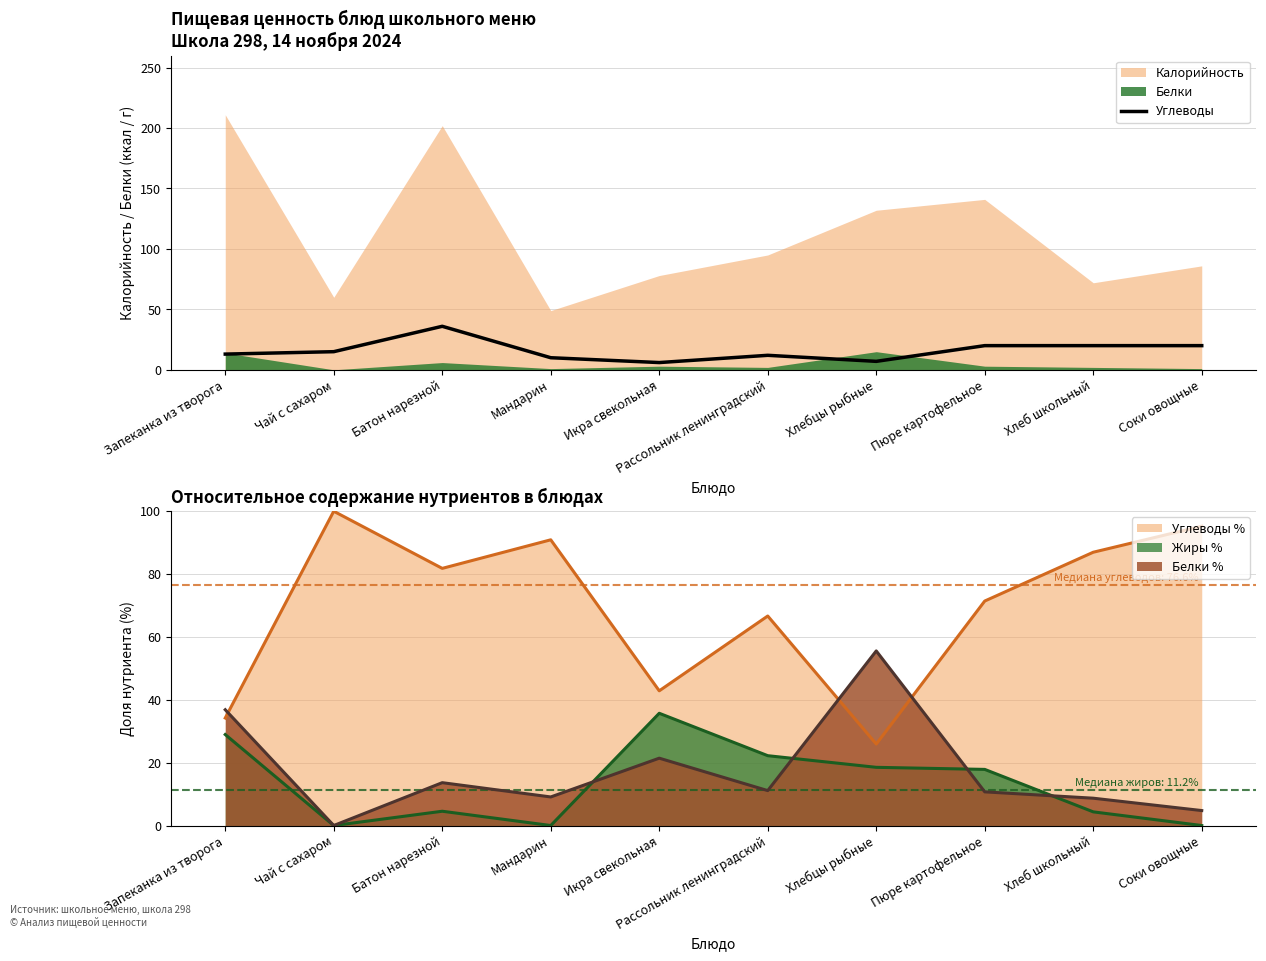

True or false: the data has more than 1 interior local peaks.

True